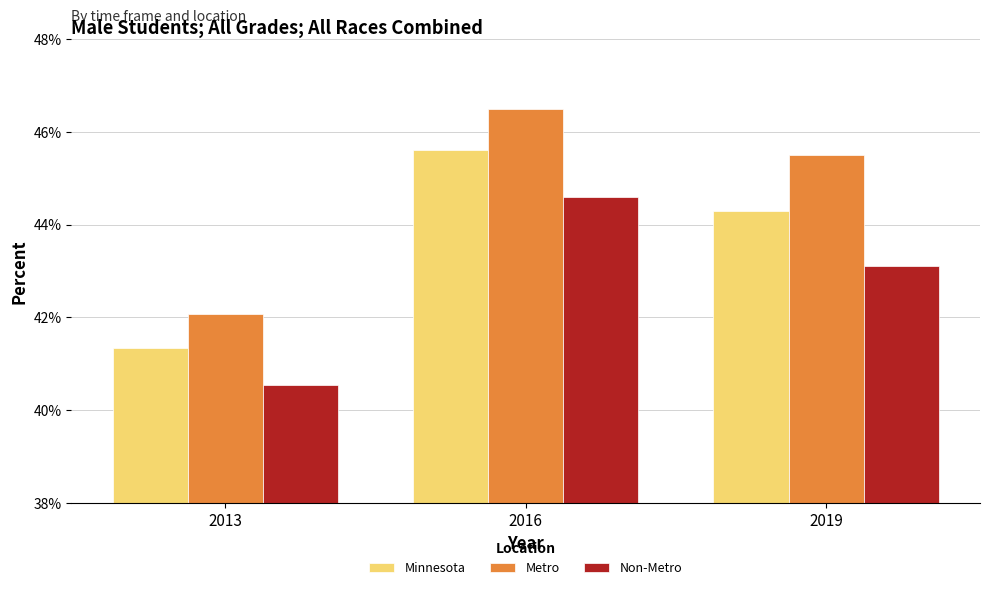

Does the chart contain stacked bars?

No